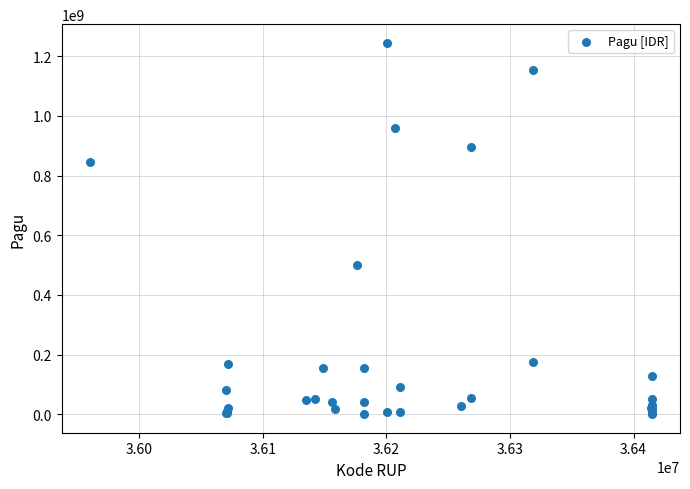

What Y value in the scatter plot is closest to 622840000?

499932000